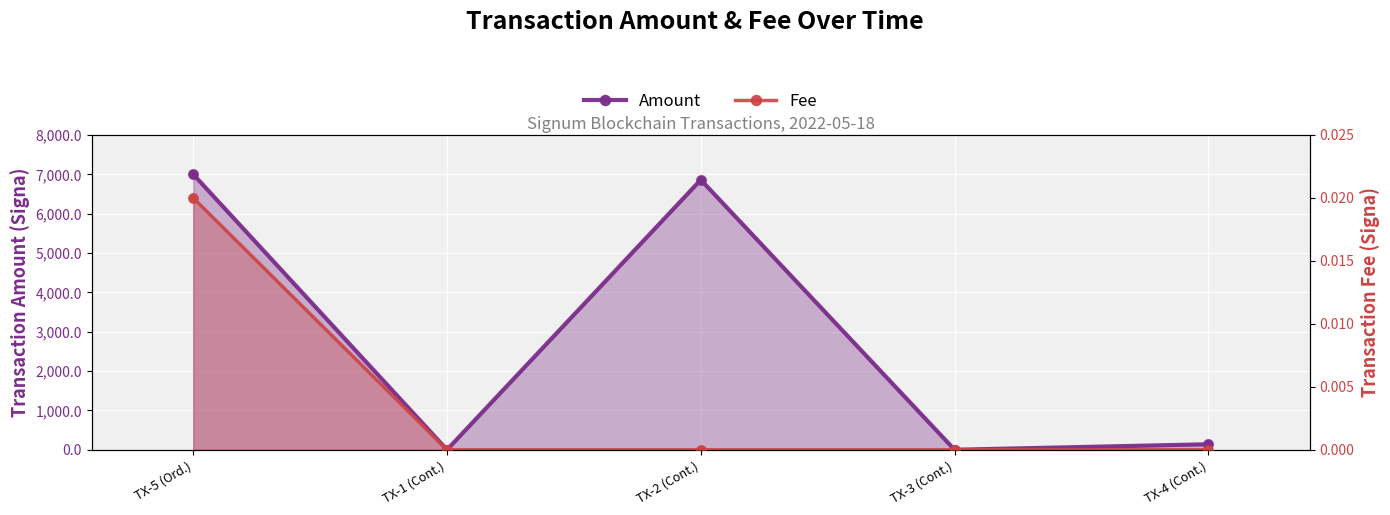

What are all the series names shown in the legend?

Amount, Fee